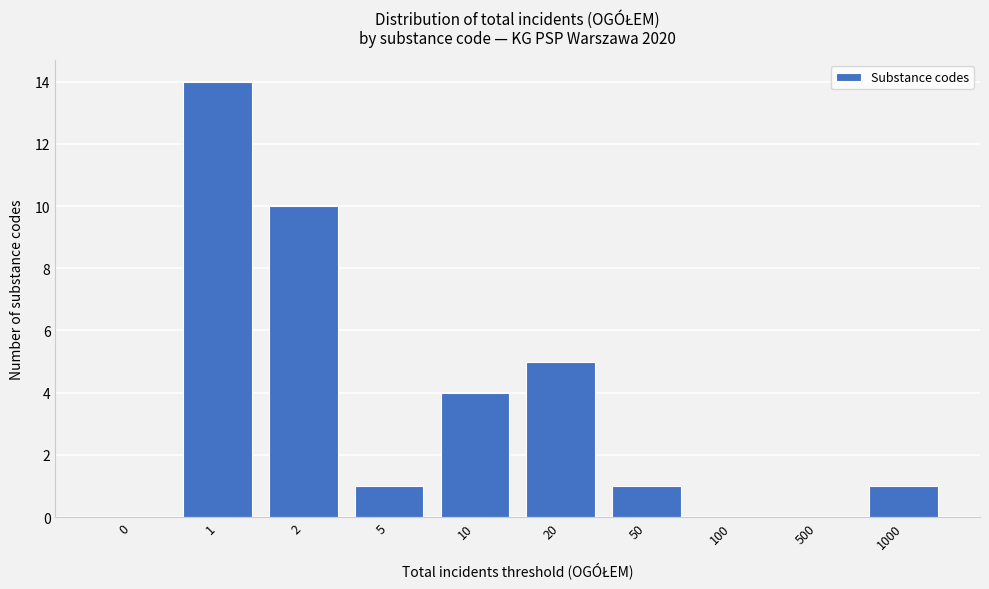

Reading left to right, extract all data points from this chart.

0=0	1=14	2=10	5=1	10=4	20=5	50=1	100=0	500=0	1000=1